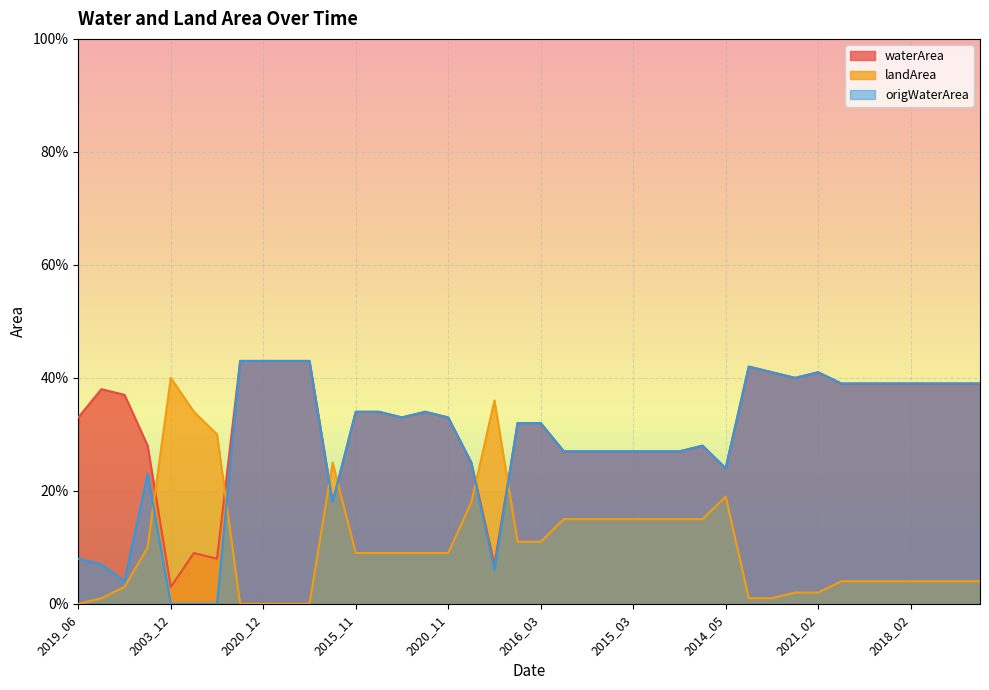

True or false: origWaterArea and waterArea intersect in this chart.

False